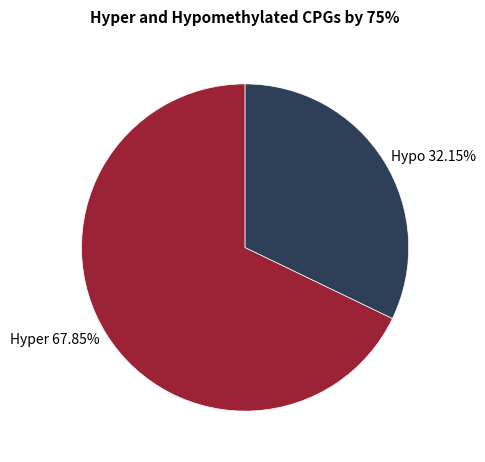

Rank the categories by value from highest to lowest.

Hyper 67.85%, Hypo 32.15%